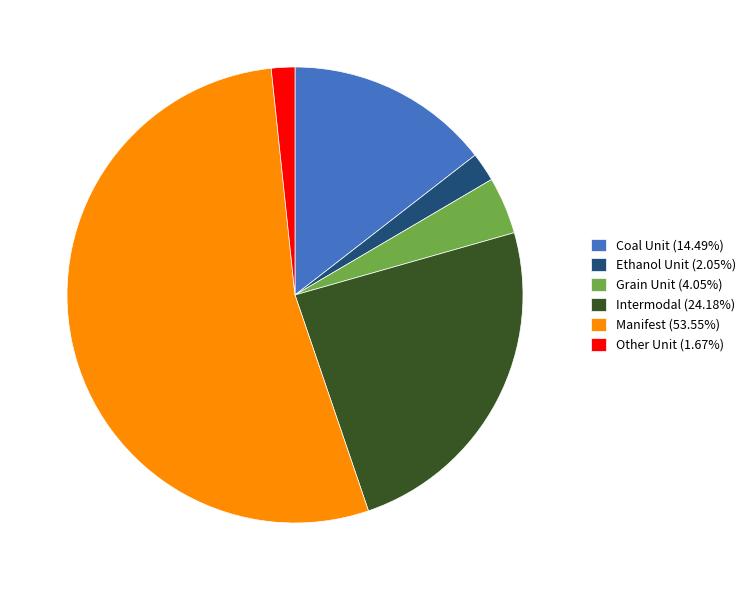

What is the largest slice in the pie chart?

Manifest